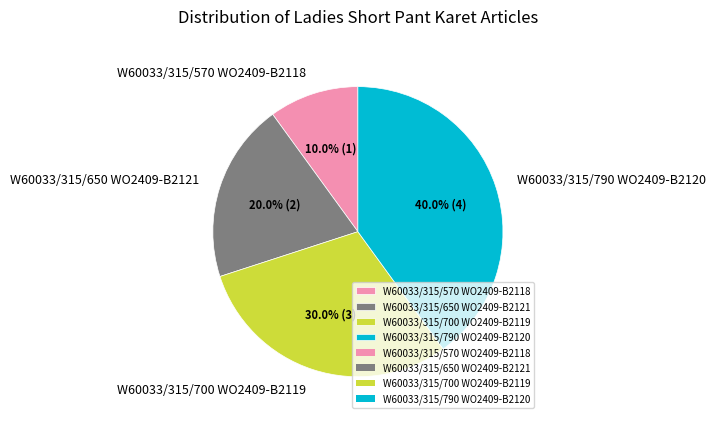

What percentage do W60033/315/790 WO2409-B2120 and W60033/315/570 WO2409-B2118 together represent?

50.0%